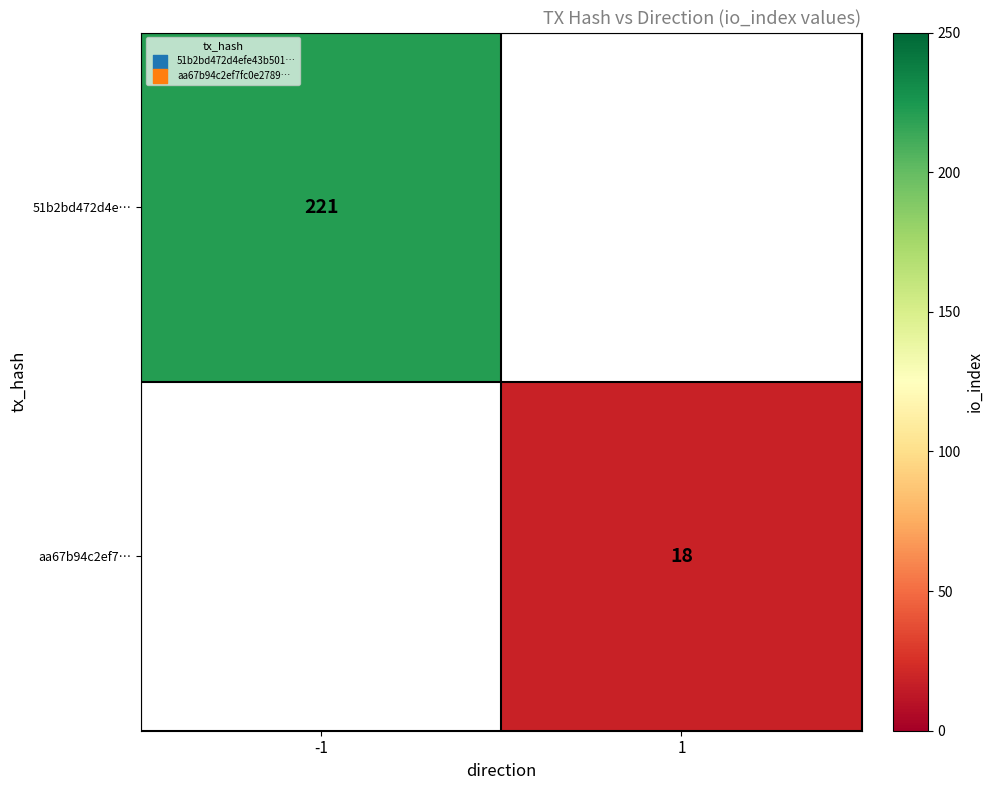

Is the value of aa67b94c2ef7… at 1 greater than the value of 51b2bd472d4e… at -1?

No